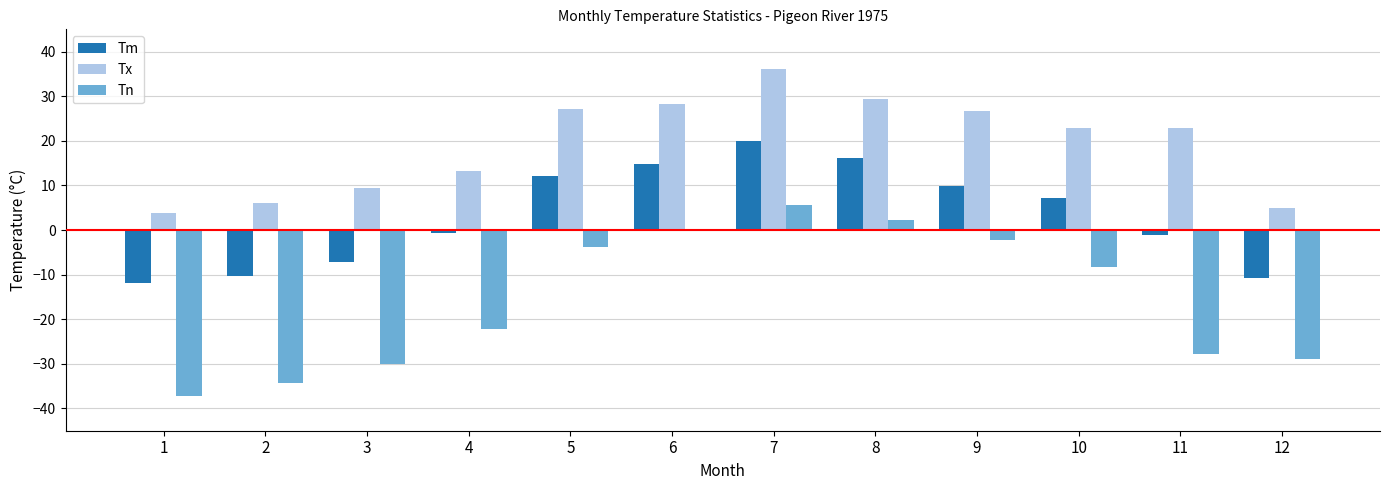

What is the greatest value displayed?

36.1